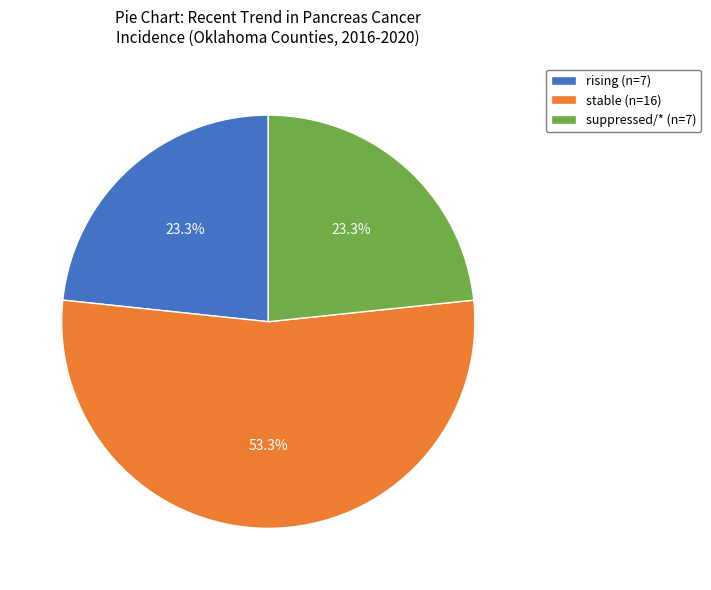

What is the largest slice in the pie chart?

stable (n=16)